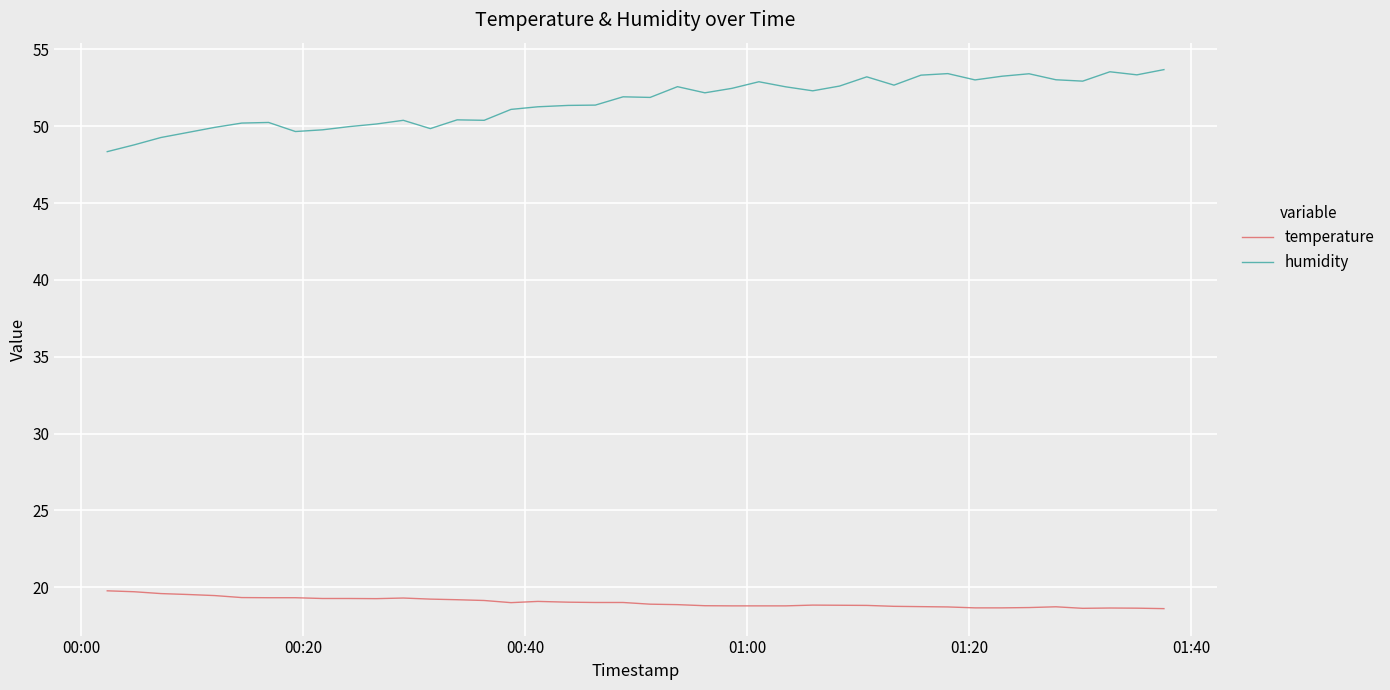

Rank the series by their maximum value, from highest to lowest.

humidity, temperature